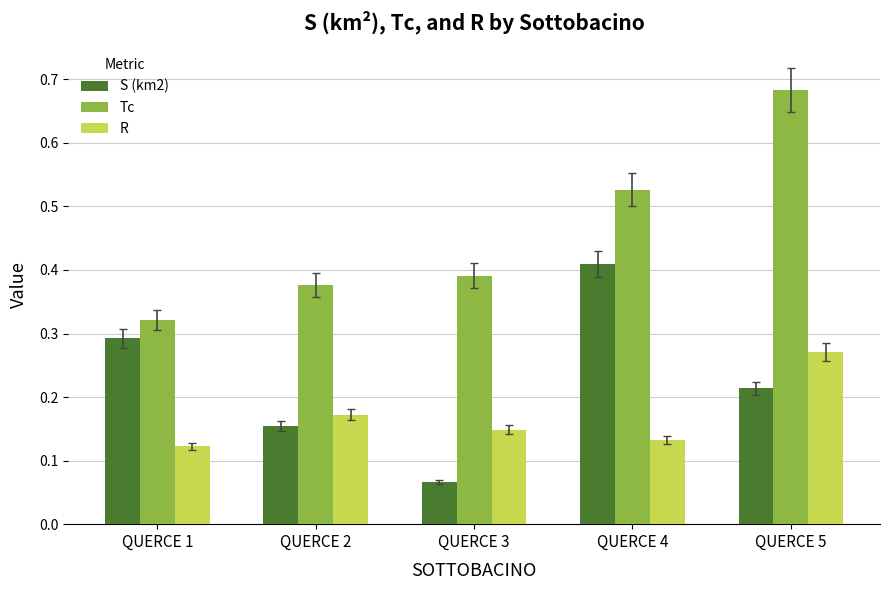

Which series has the largest total across all categories?

Tc